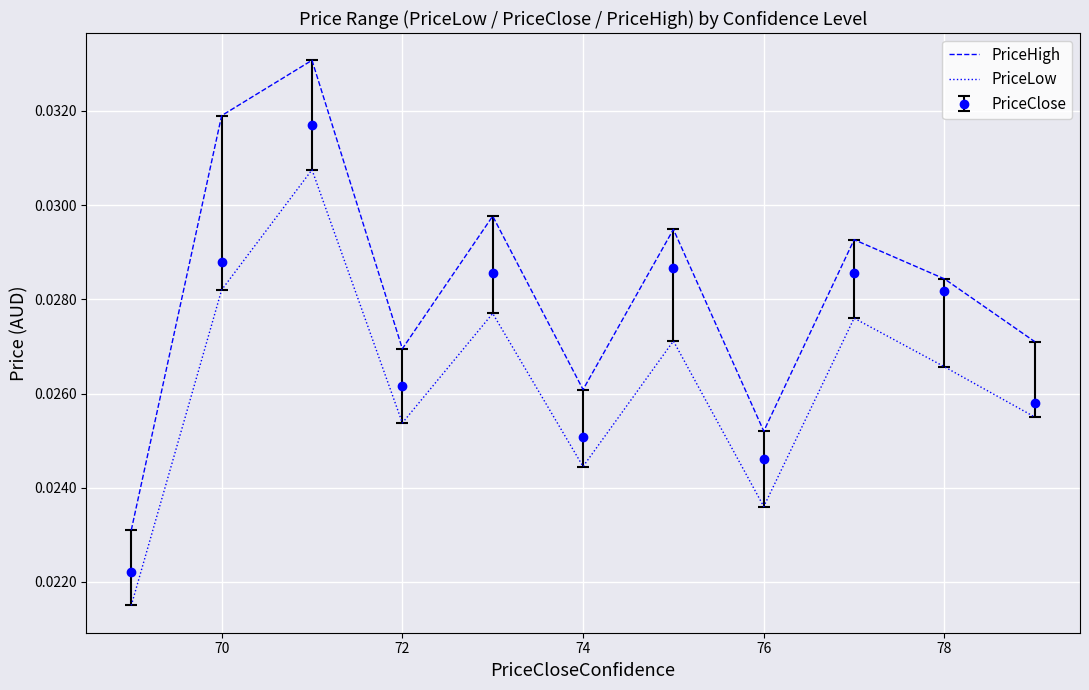

List the series in order of their peak value, highest first.

PriceHigh, PriceClose, PriceLow